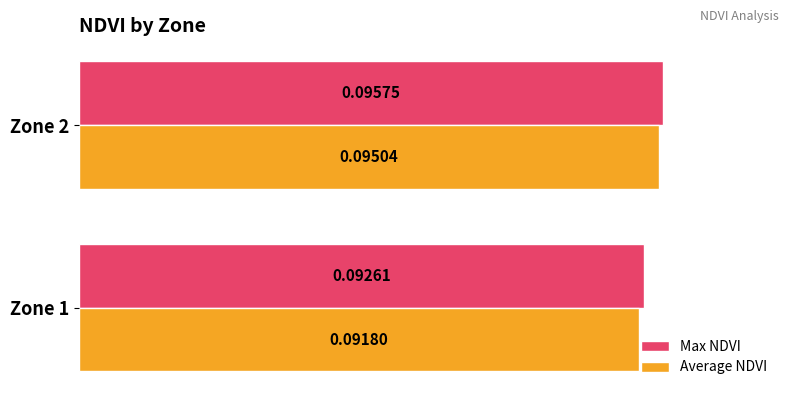

At which category is the sum across all series the highest?

Zone 2